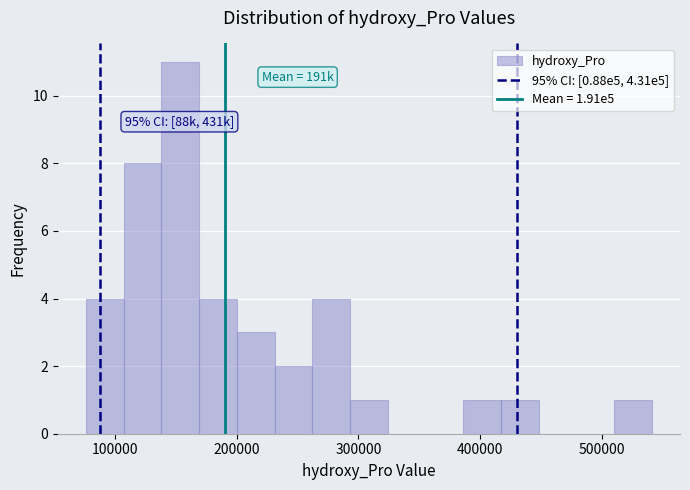

Read against the x-axis, roughly where is the centre of the tallest bar?

150000